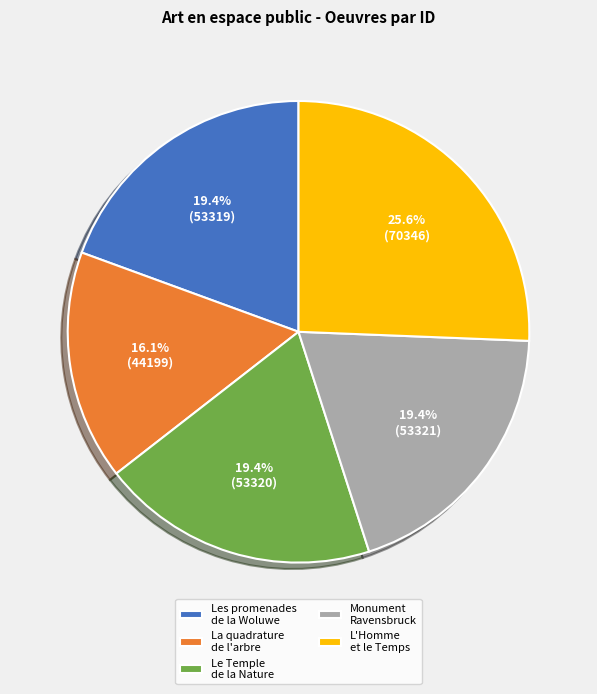

What percentage do La quadrature de l'arbre and Le Temple de la Nature together represent?

35.5%